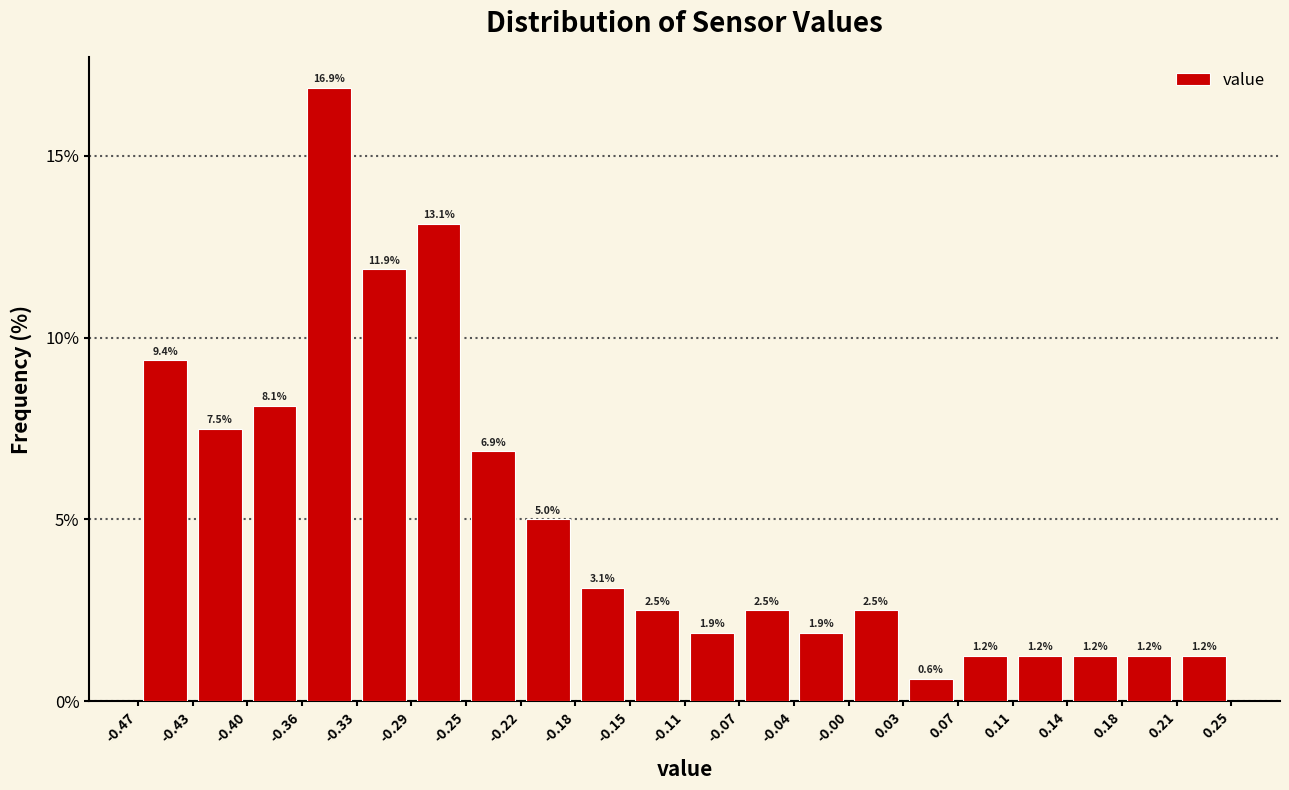

Which range on the x-axis has the tallest bar?

-0.36 to -0.33